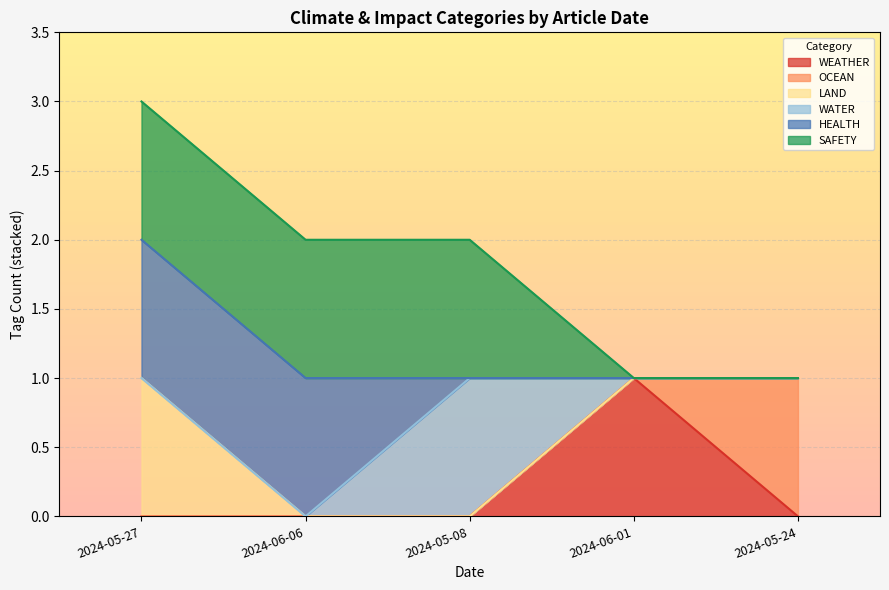

What is the total value across all series at 2024-05-24?

1